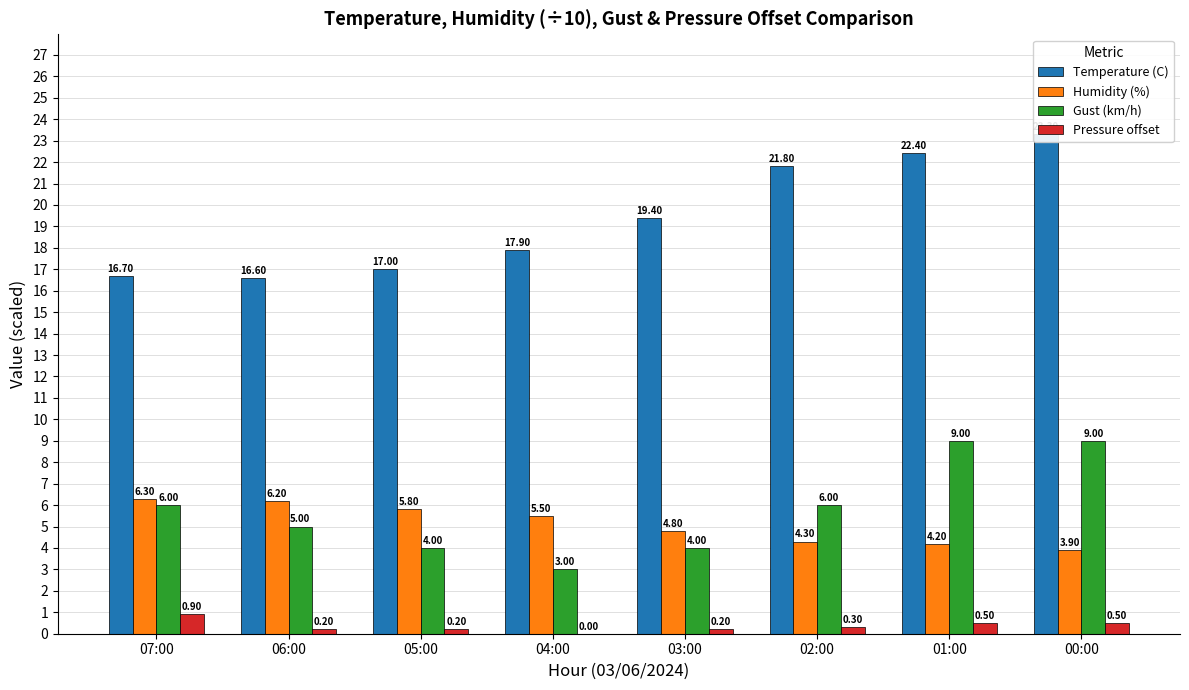

What is the label of the 2nd bar from the left?

06:00